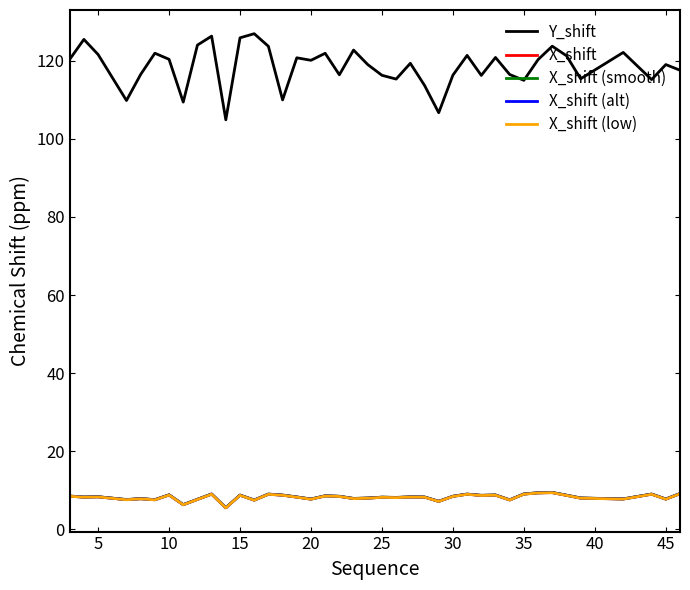

True or false: X_shift (low) and X_shift (alt) intersect in this chart.

False